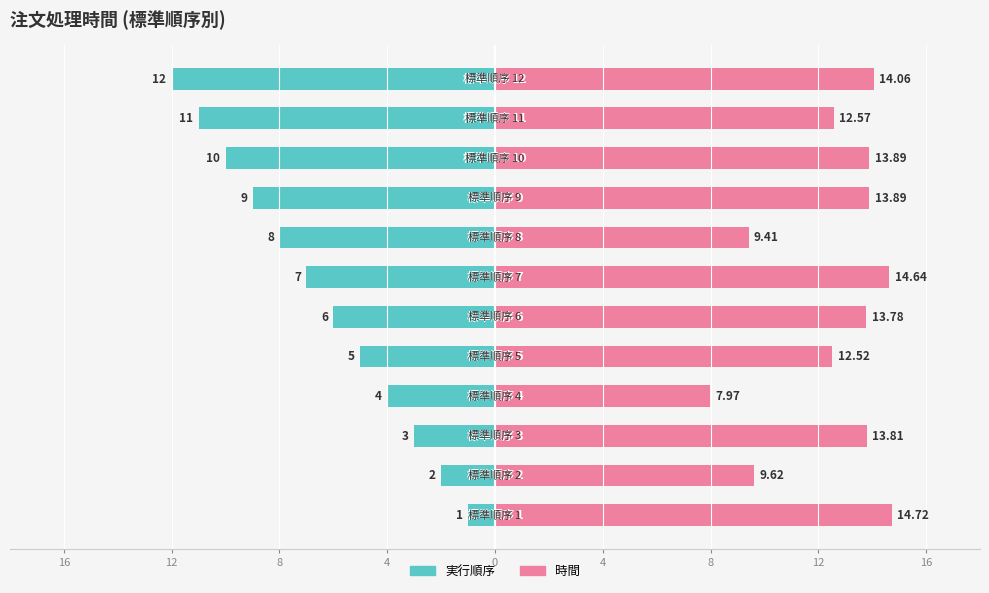

True or false: 時間 has a value of 13.9 at 9.

True